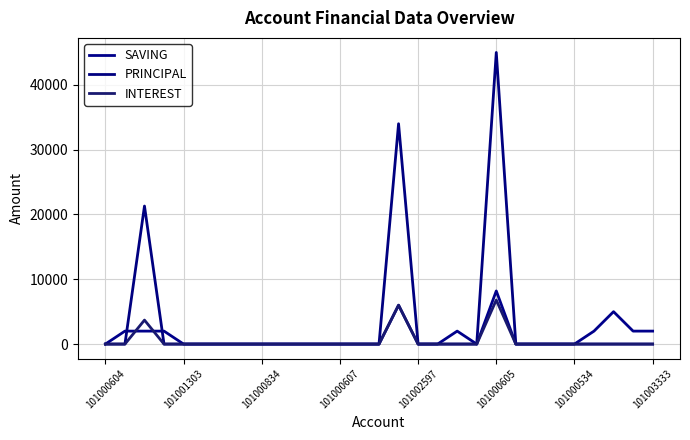

Which series has the largest total across all categories?

PRINCIPAL